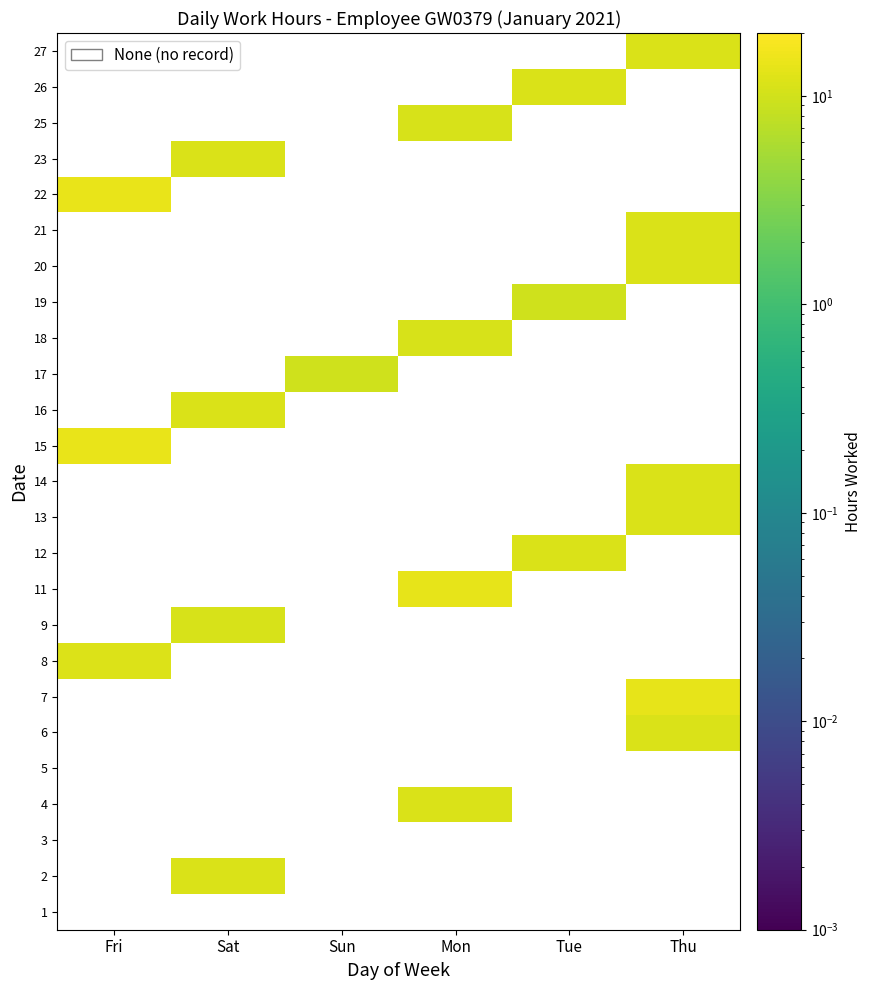

Is it true that 4 equals 7.1 at Mon?

False